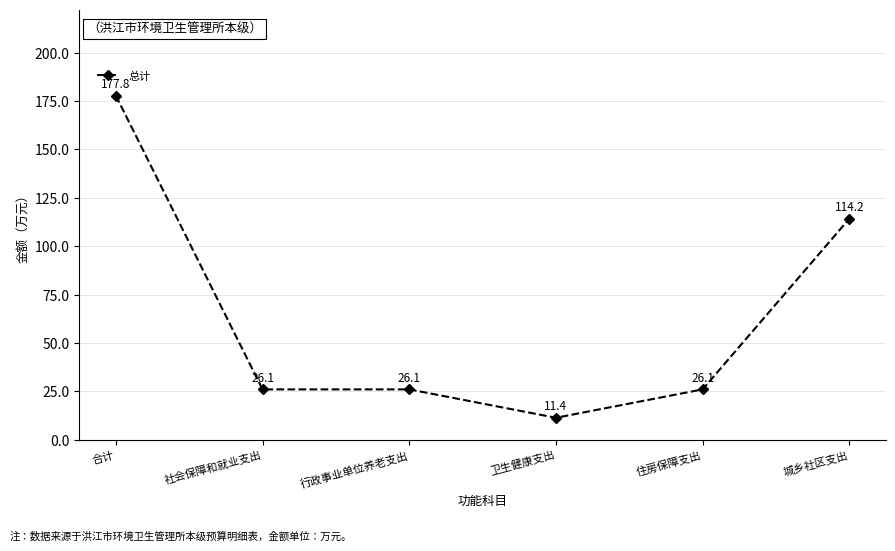

How many lines are shown in the chart?

1